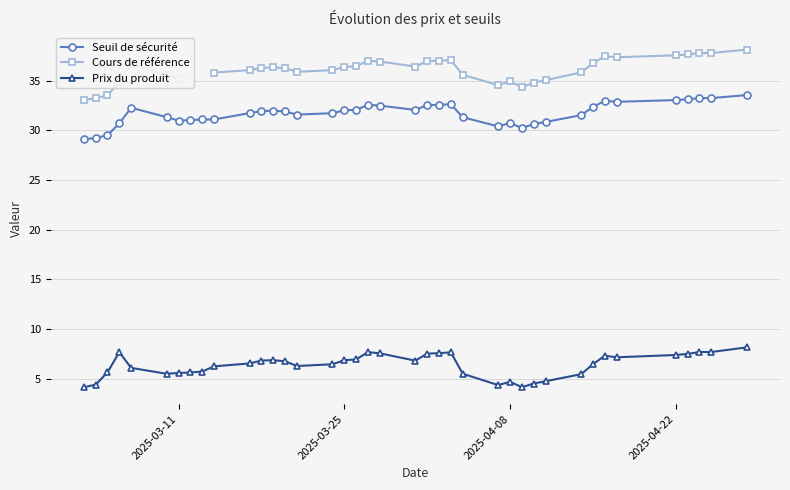

What is the difference between the maximum and minimum values in the Prix du produit series?

4.0